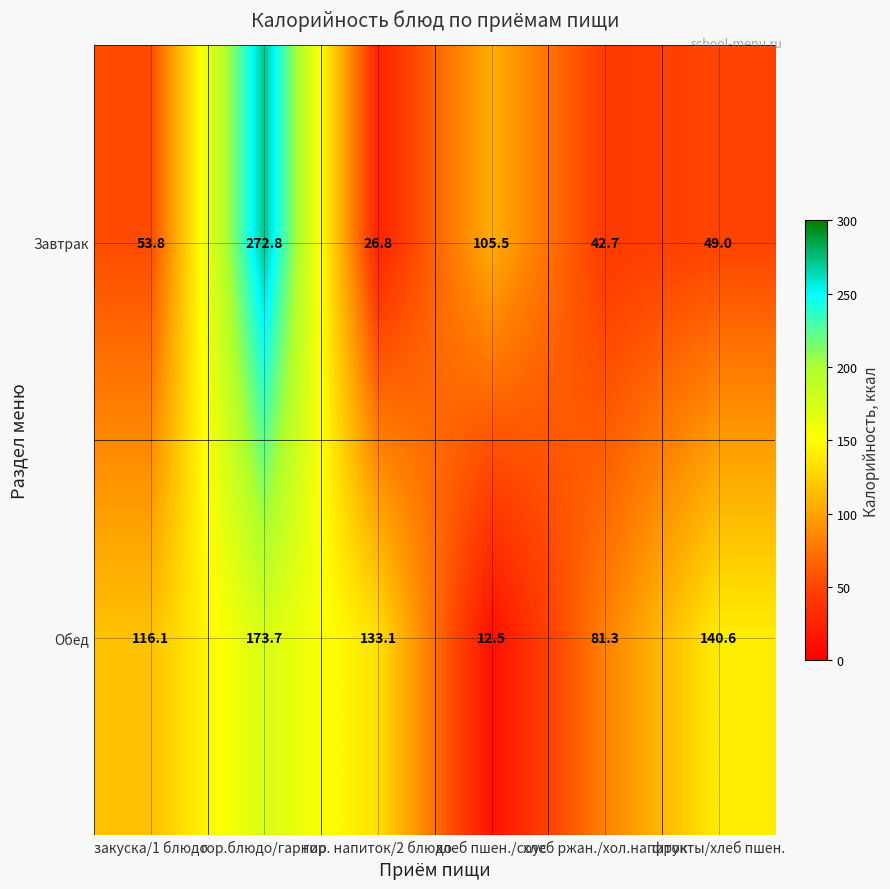

At which label is Завтрак closest to 149?

хлеб пшен./соус